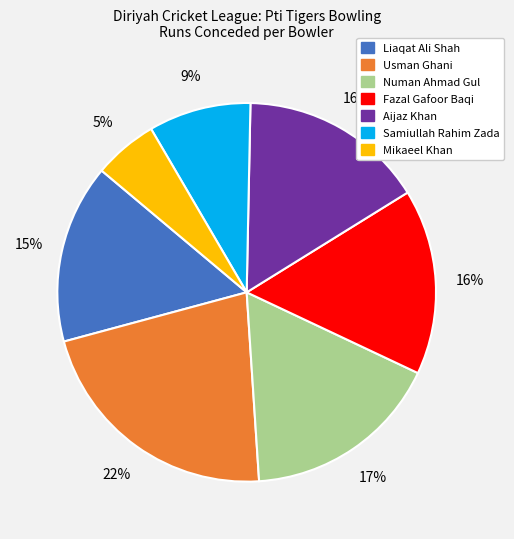

Count the number of slices in the pie.

7